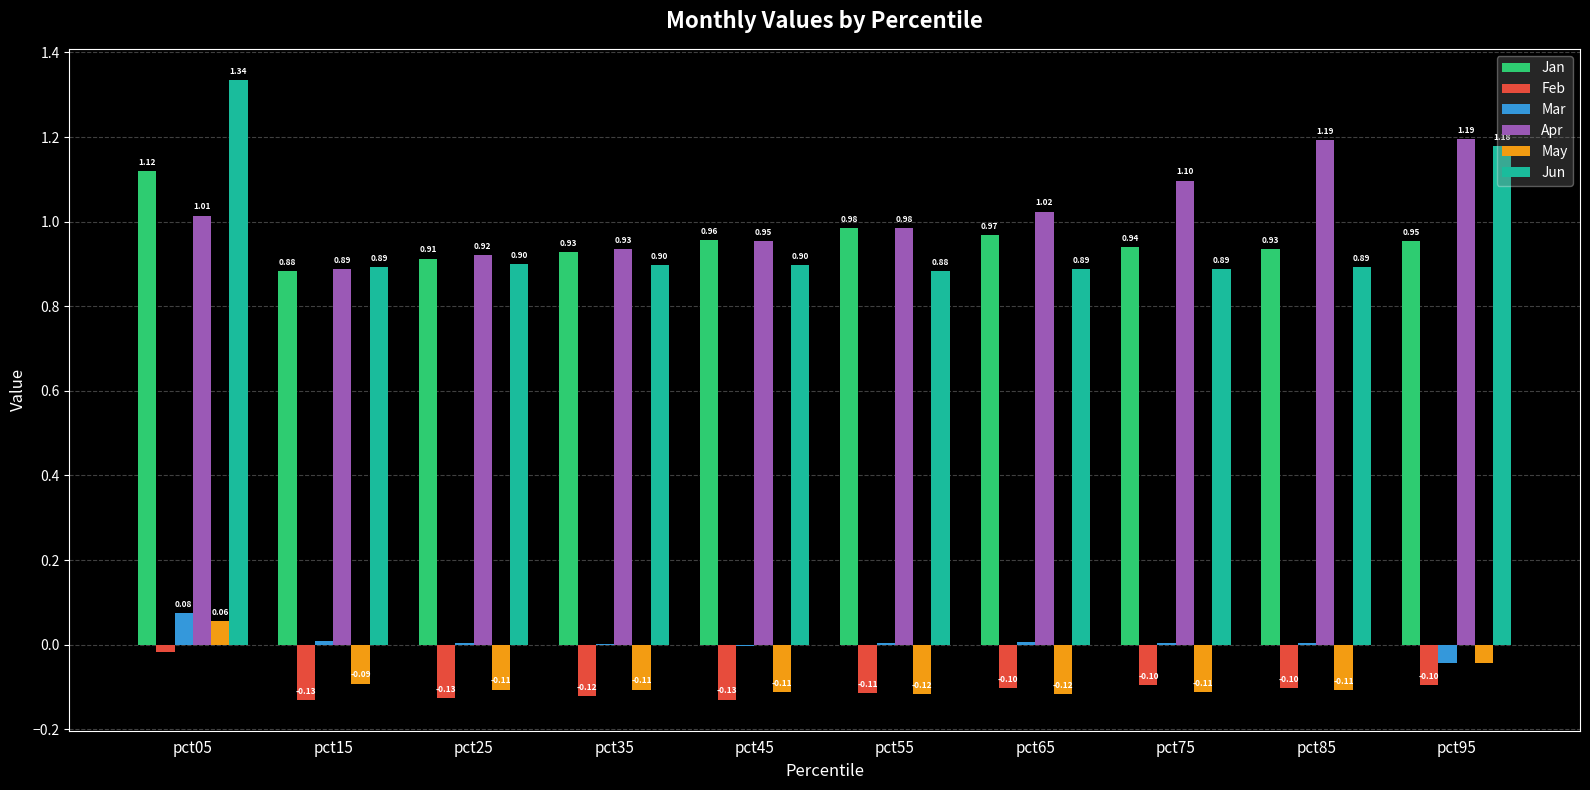

What is the sum of the Jun values at pct15 and pct35?

1.8